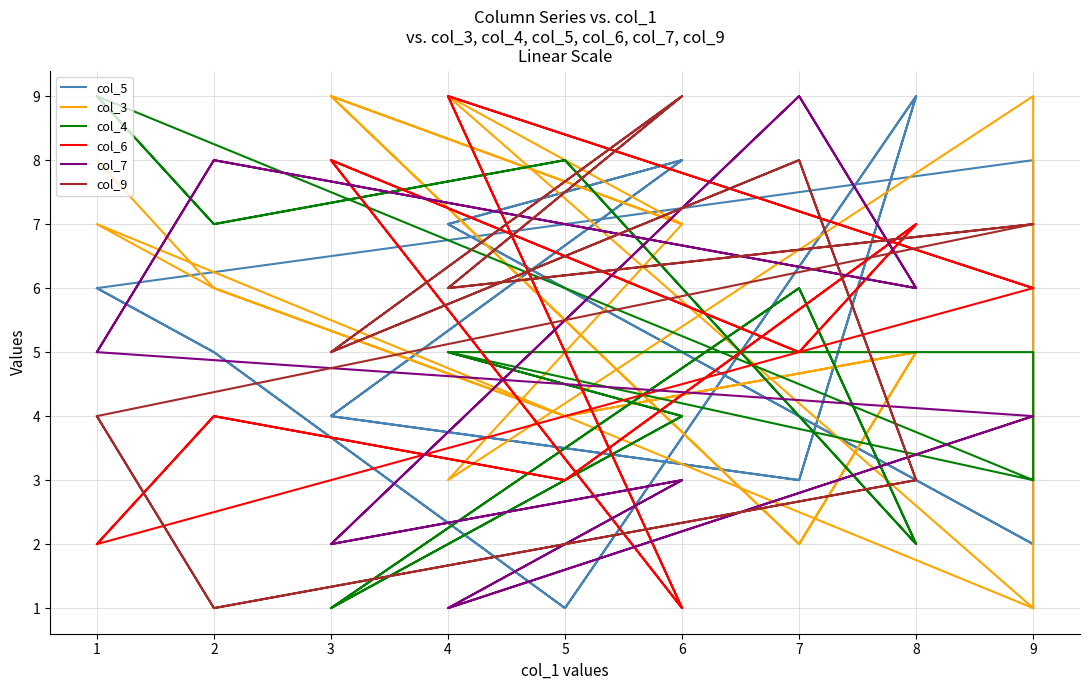

Which series has the widest spread of values?

col_5